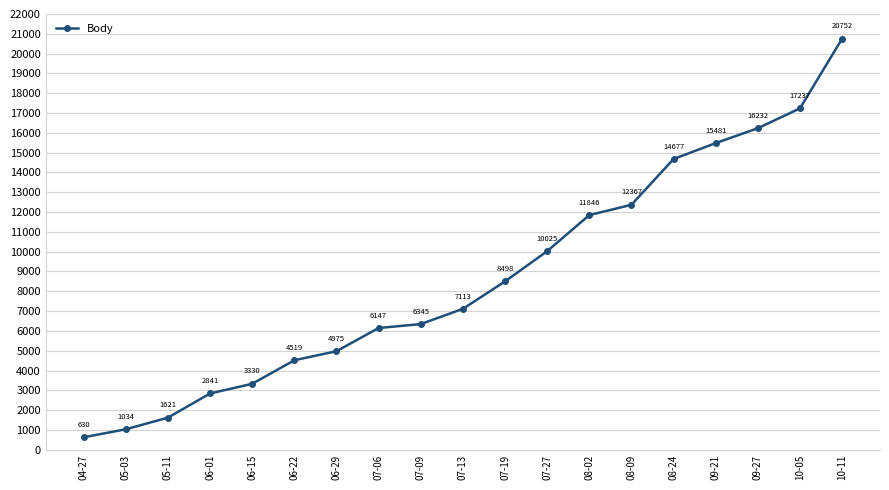

Reading left to right, extract all data points from this chart.

04-27=630	05-03=1034	05-11=1621	06-01=2841	06-15=3330	06-22=4519	06-29=4975	07-06=6147	07-09=6345	07-13=7113	07-19=8498	07-27=10025	08-02=11846	08-09=12367	08-24=14677	09-21=15481	09-27=16232	10-05=17237	10-11=20752